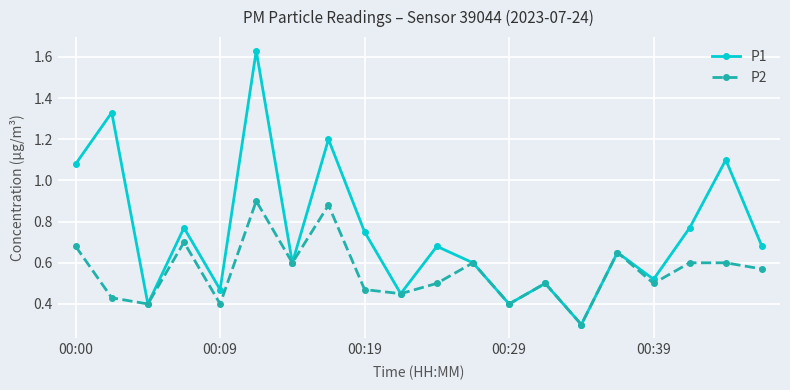

In P2, how many points are lower than both neighbors (excluding endpoints)?

7